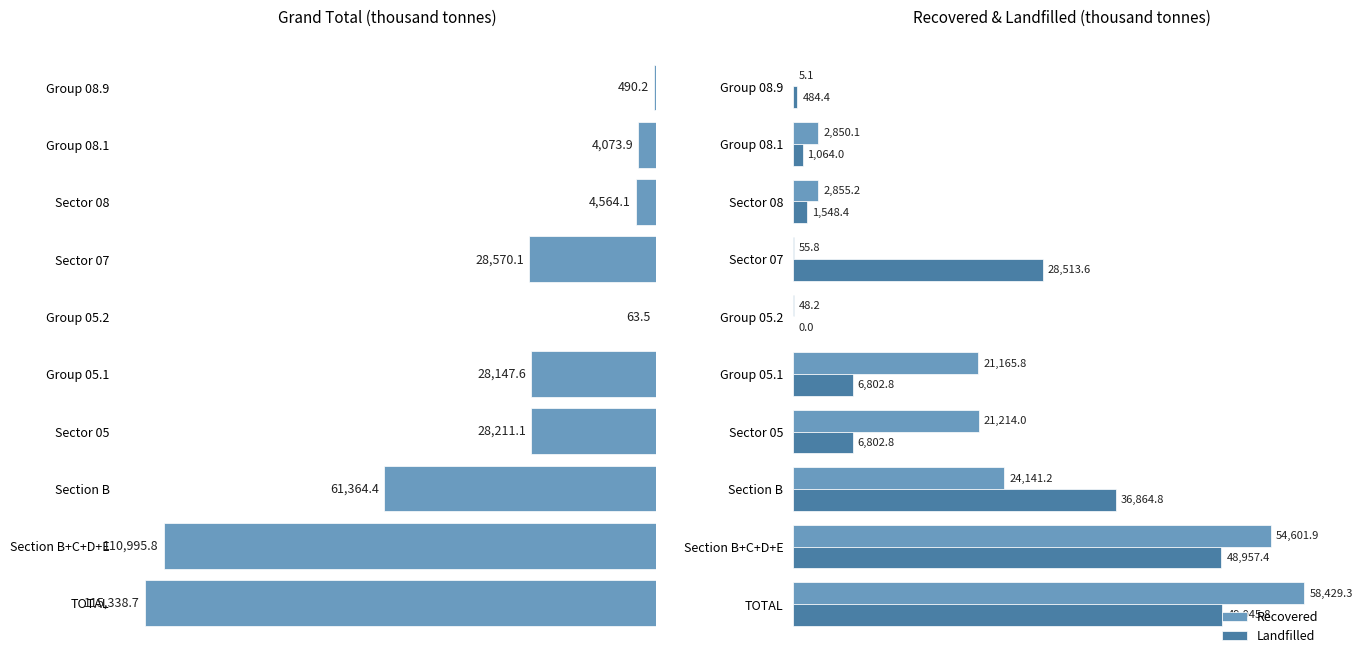

Which category has the highest value in the Landfilled series?

TOTAL